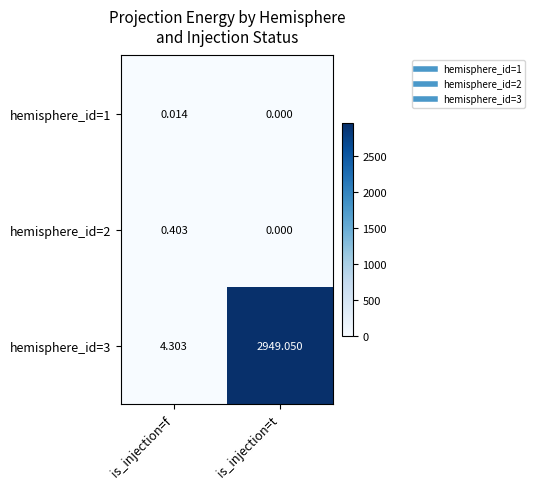

At which category is the sum across all series the highest?

is_injection=t